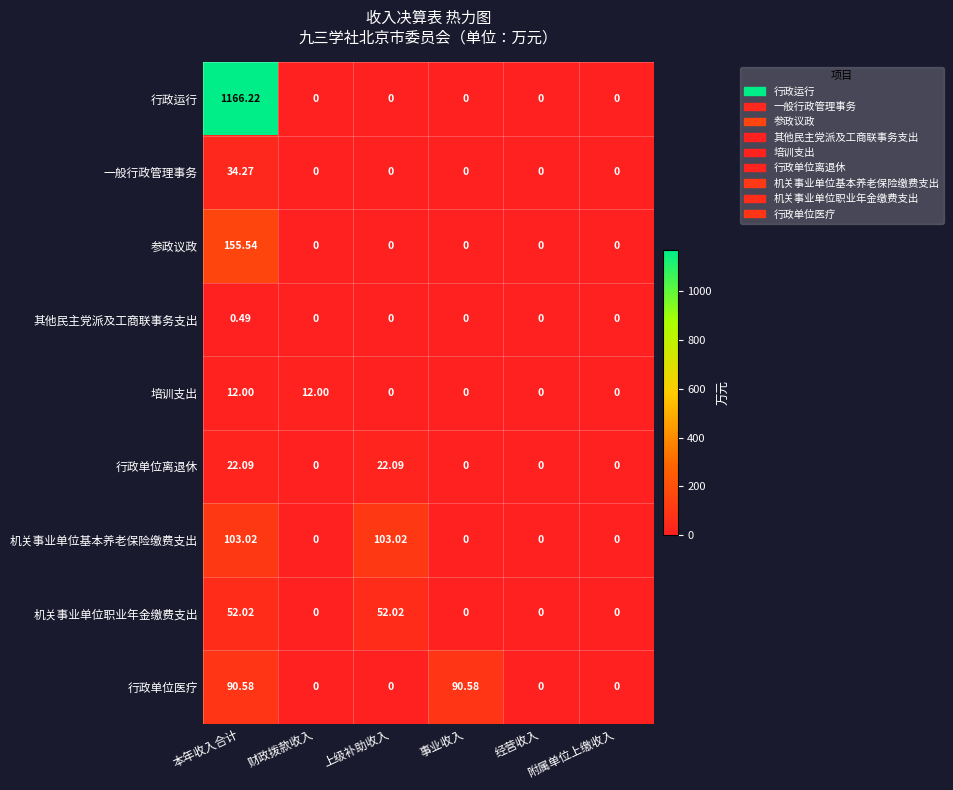

Which label corresponds to the largest value in the chart?

本年收入合计